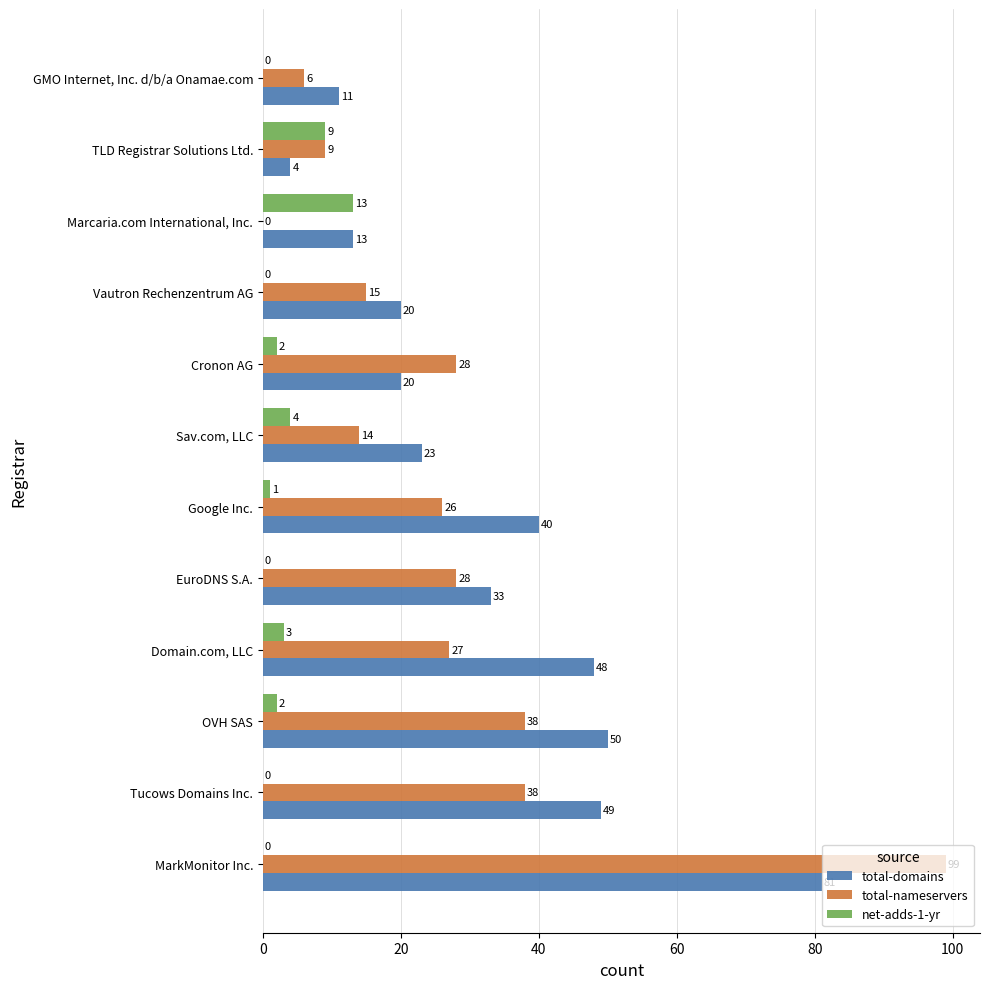

What is the sum of all net-adds-1-yr values?

34